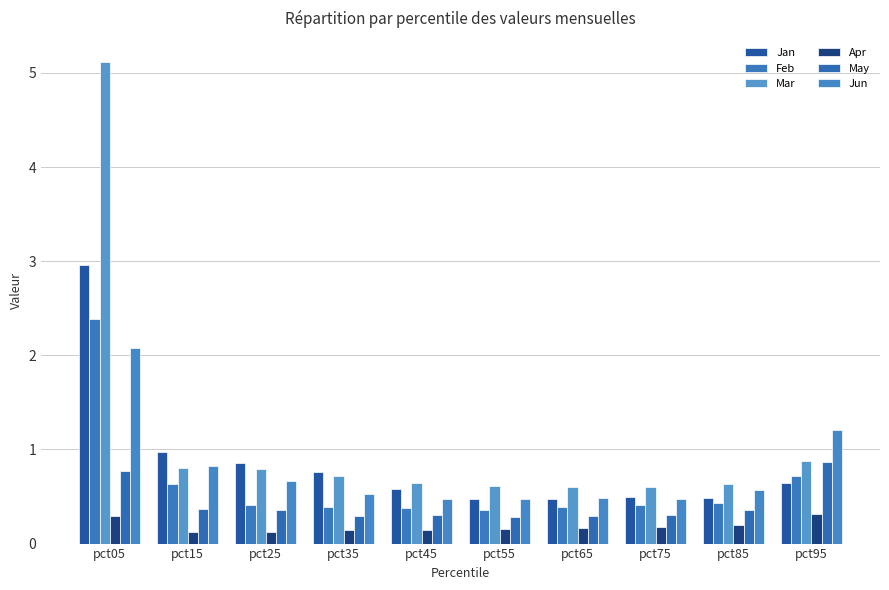

What are all the series names shown in the legend?

Jan, Feb, Mar, Apr, May, Jun